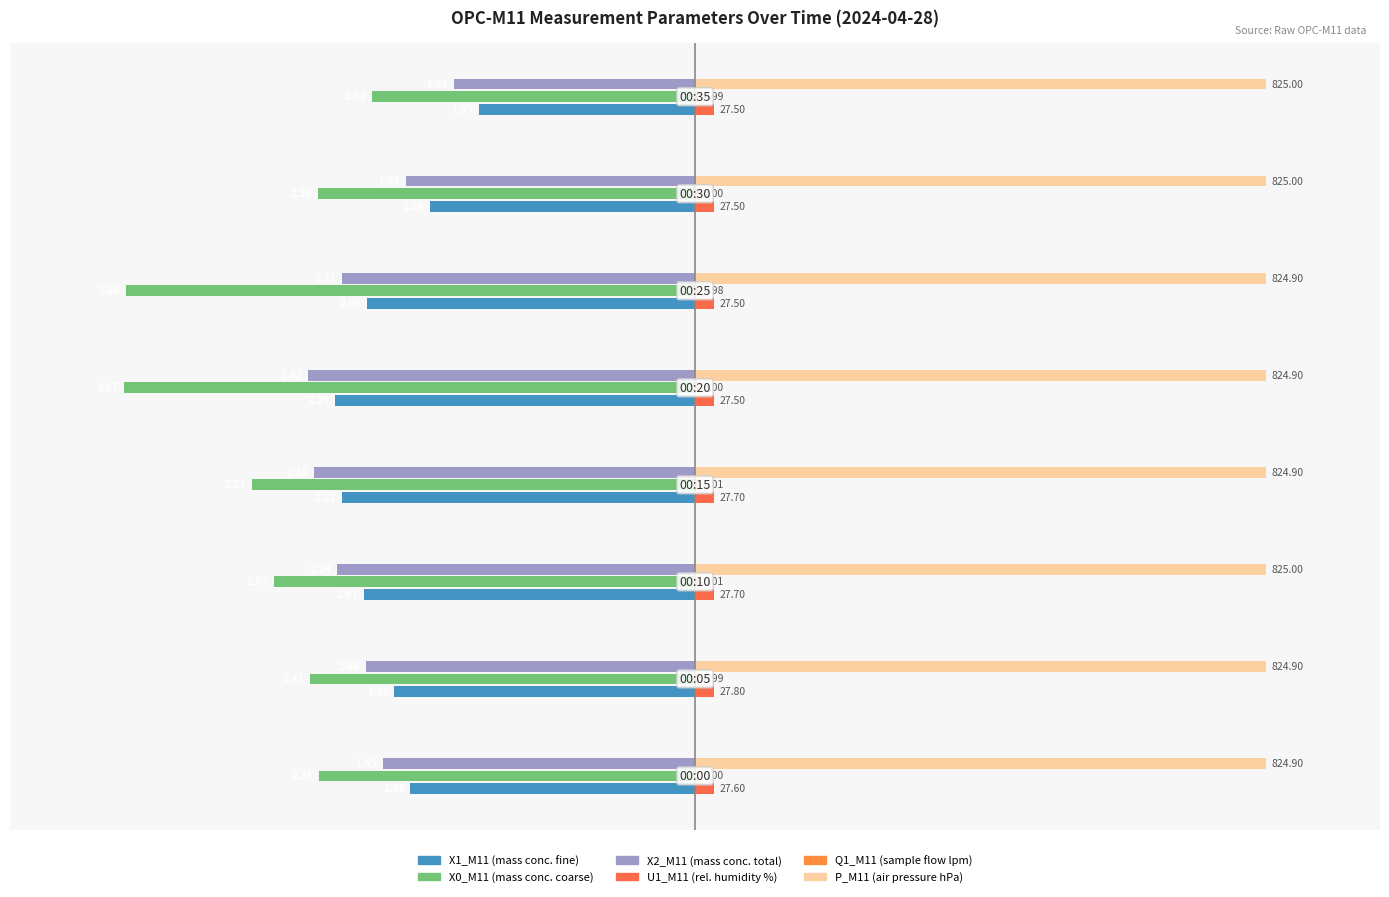

Which category has the lowest value in the U1_M11 (rel. humidity %) series?

20